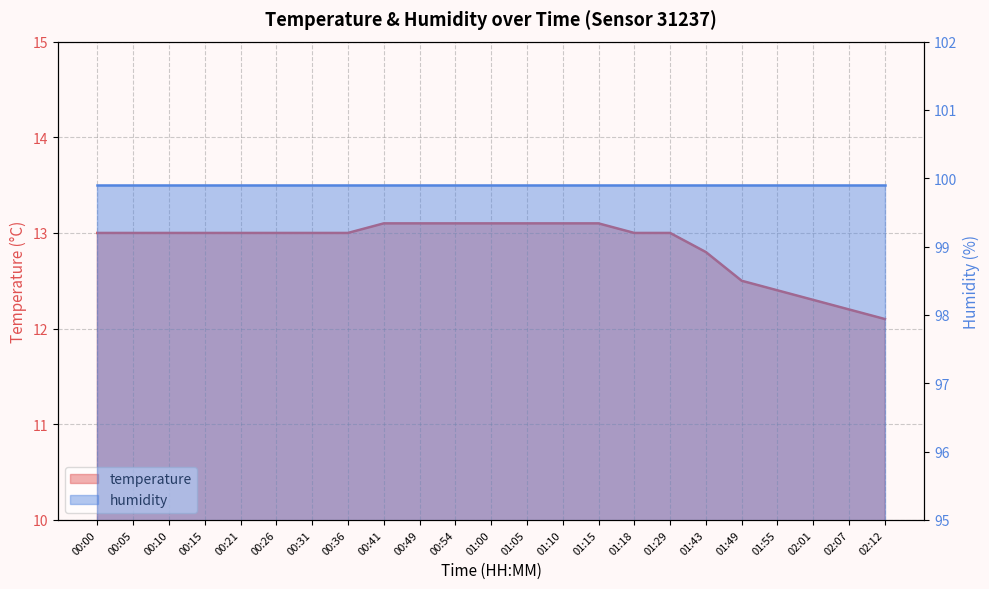

List the labels in order of value, smallest first.

02:12, 02:07, 02:01, 01:55, 01:49, 01:43, 00:00, 00:05, 00:10, 00:15, 00:21, 00:26, 00:31, 00:36, 01:18, 01:29, 00:41, 00:49, 00:54, 01:00, 01:05, 01:10, 01:15